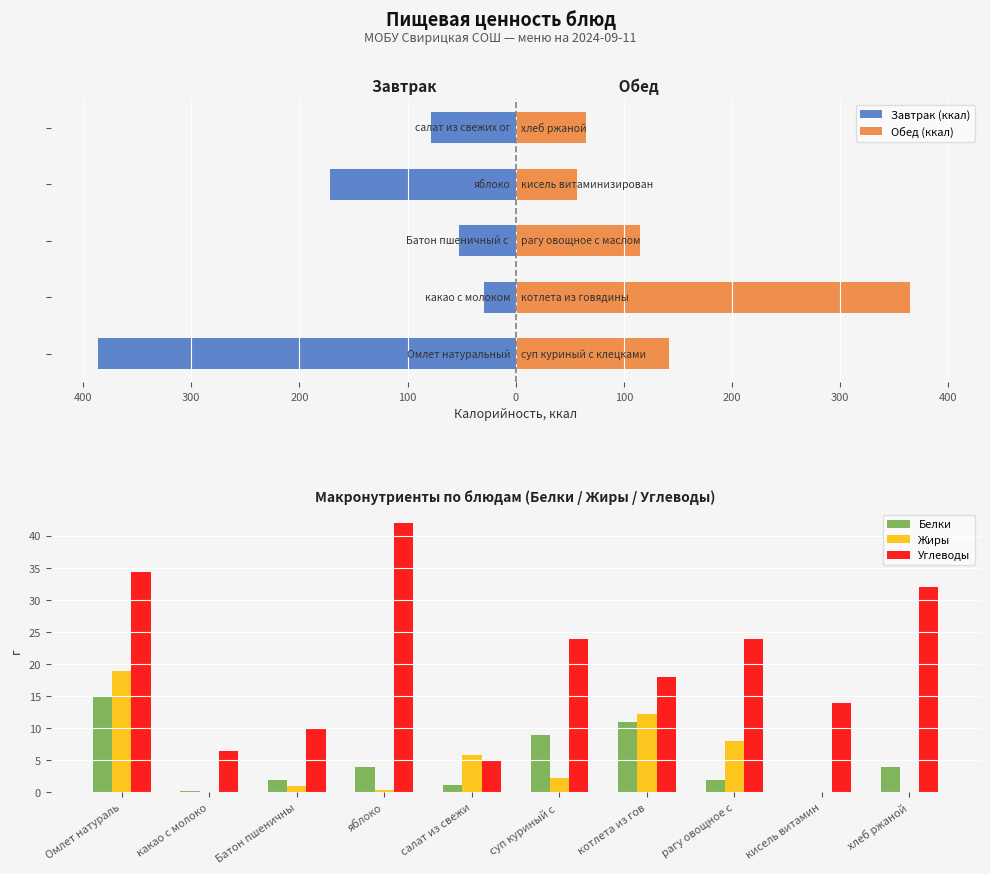

How many data points does each series have?

10